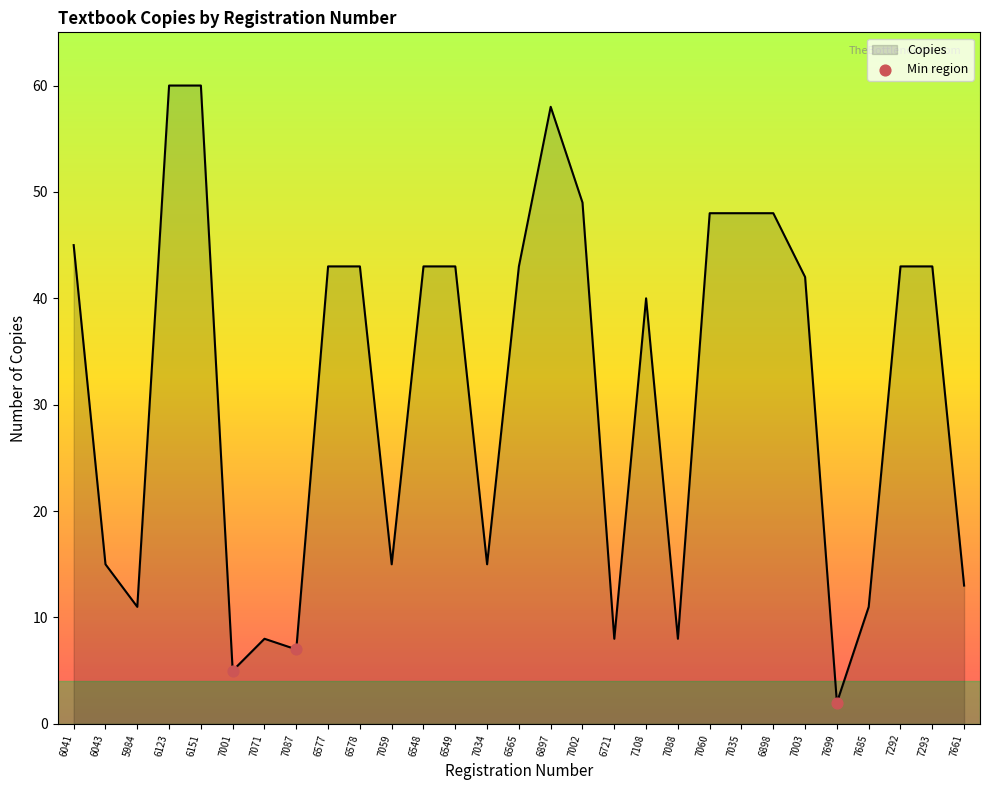

Between 6043 and 5984, which is larger?

6043